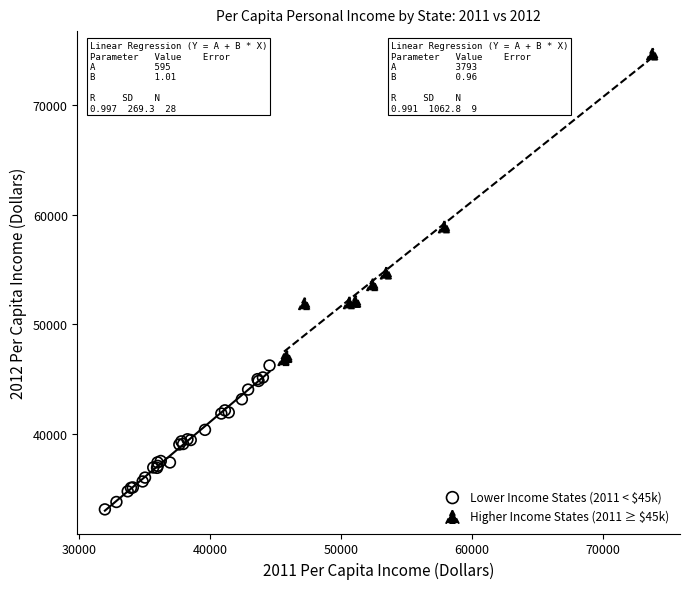

What are all the series names shown in the legend?

Lower Income States (2011 < $45k), Higher Income States (2011 ≥ $45k)